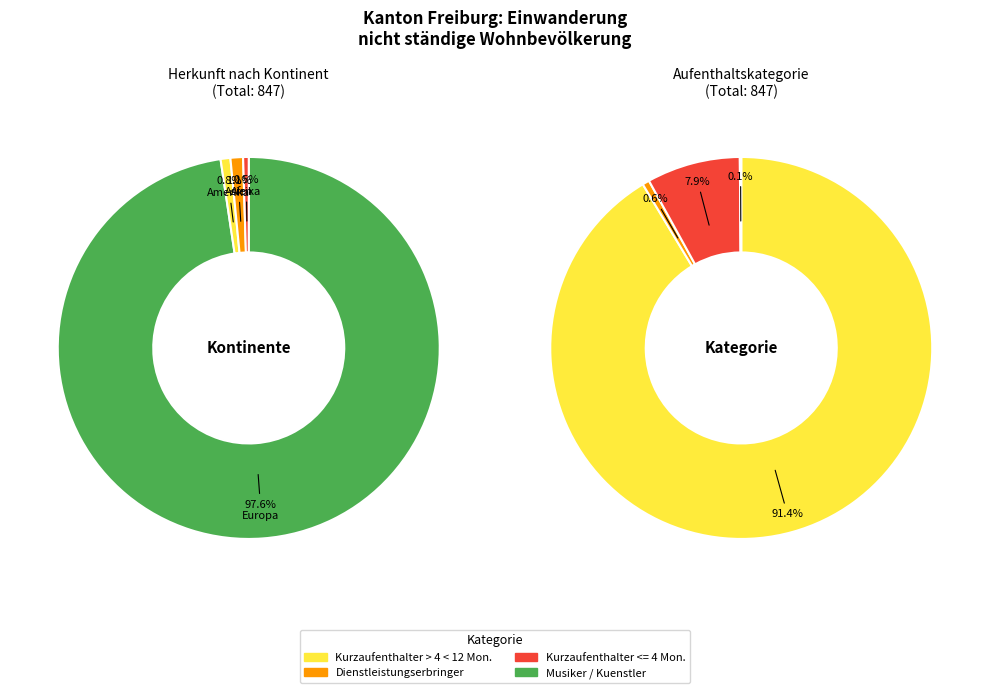

Is it true that Afrika is 0% of the pie?

True